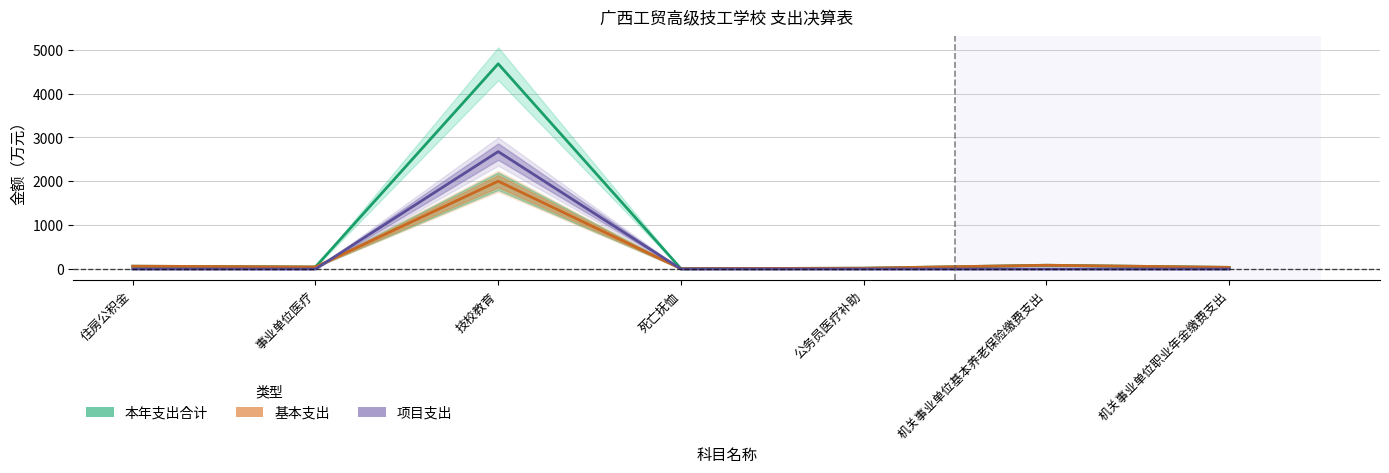

True or false: 本年支出合计 and 项目支出 cross at least once.

False